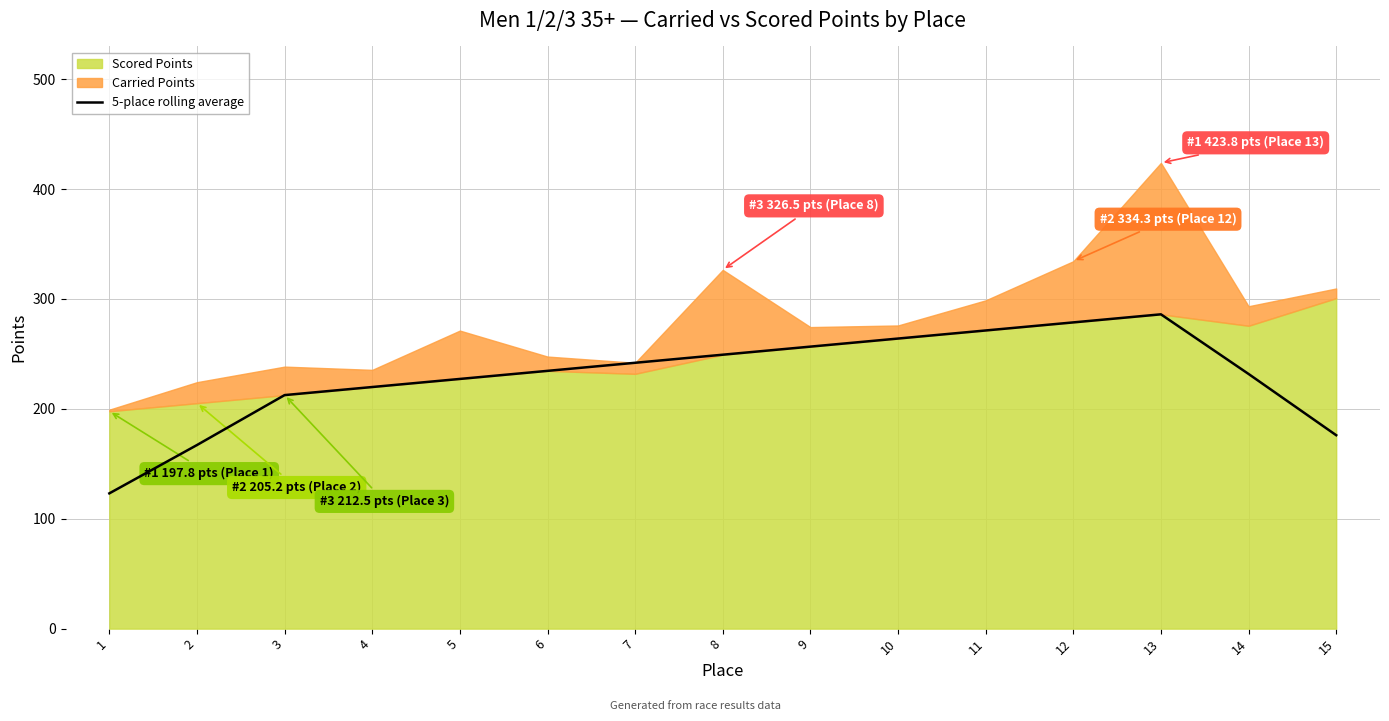

How many data points are less than 234?

7